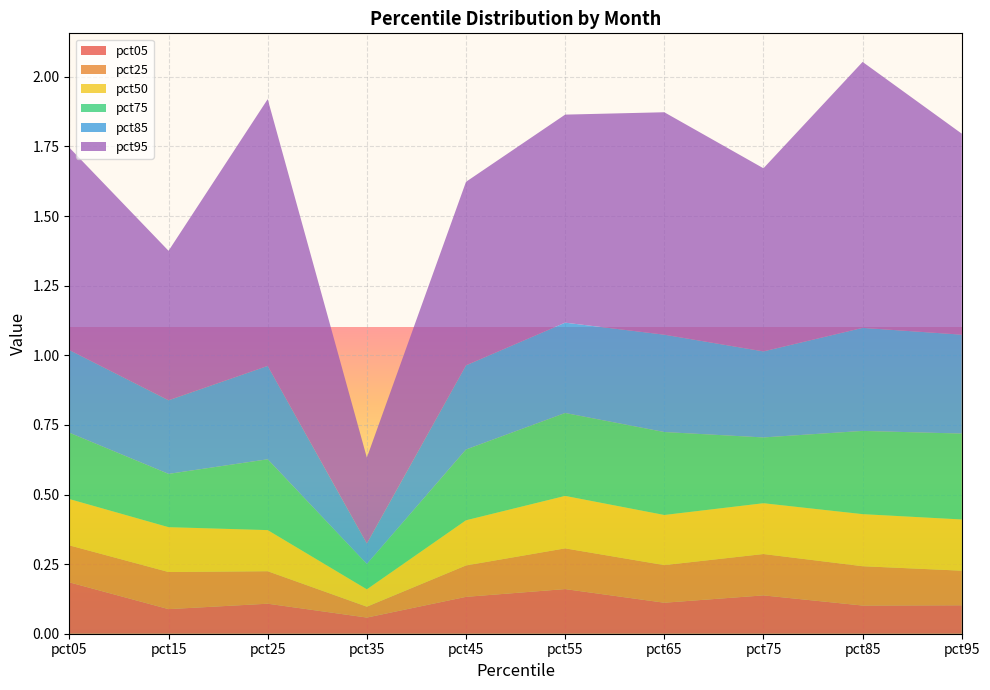

Reading right to left, what are all the values shown in this chart?

pct05: pct95=0.1	pct85=0.1	pct75=0.1	pct65=0.1	pct55=0.2	pct45=0.1	pct35=0.1	pct25=0.1	pct15=0.1	pct05=0.2
pct25: pct95=0.1	pct85=0.1	pct75=0.1	pct65=0.1	pct55=0.1	pct45=0.1	pct35=0.0	pct25=0.1	pct15=0.1	pct05=0.1
pct50: pct95=0.2	pct85=0.2	pct75=0.2	pct65=0.2	pct55=0.2	pct45=0.2	pct35=0.1	pct25=0.1	pct15=0.2	pct05=0.2
pct75: pct95=0.3	pct85=0.3	pct75=0.2	pct65=0.3	pct55=0.3	pct45=0.3	pct35=0.1	pct25=0.3	pct15=0.2	pct05=0.2
pct85: pct95=0.4	pct85=0.4	pct75=0.3	pct65=0.3	pct55=0.3	pct45=0.3	pct35=0.1	pct25=0.3	pct15=0.3	pct05=0.3
pct95: pct95=0.7	pct85=1.0	pct75=0.7	pct65=0.8	pct55=0.7	pct45=0.7	pct35=0.3	pct25=1.0	pct15=0.5	pct05=0.7